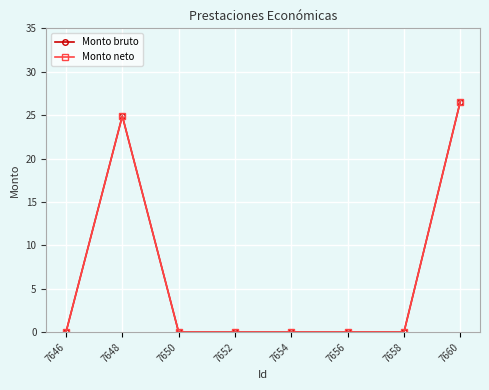

Rank the series by their maximum value, from lowest to highest.

Monto bruto, Monto neto